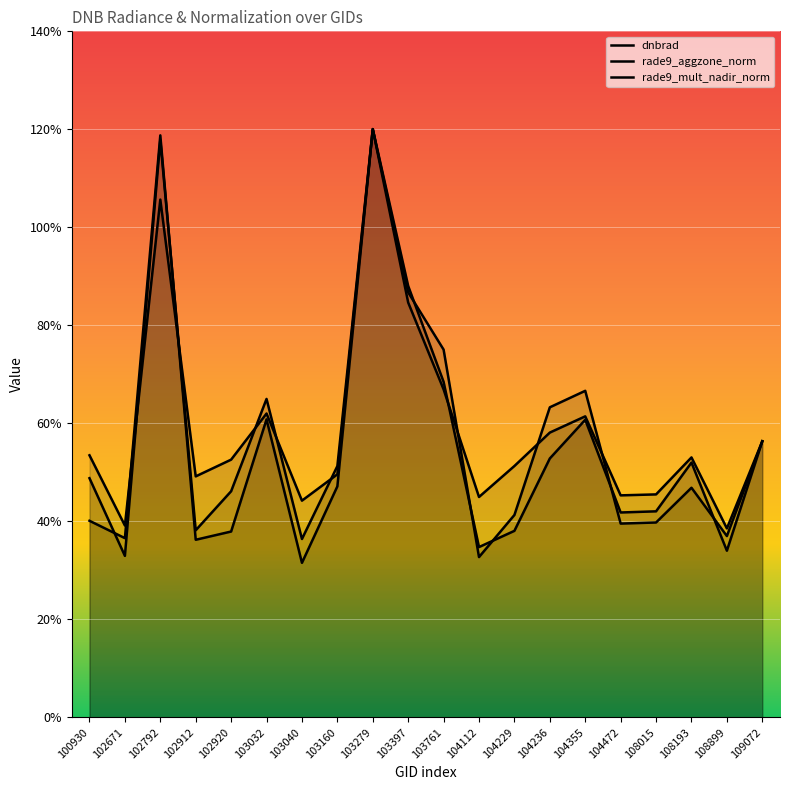

Does the chart display data point markers on the line(s)?

No